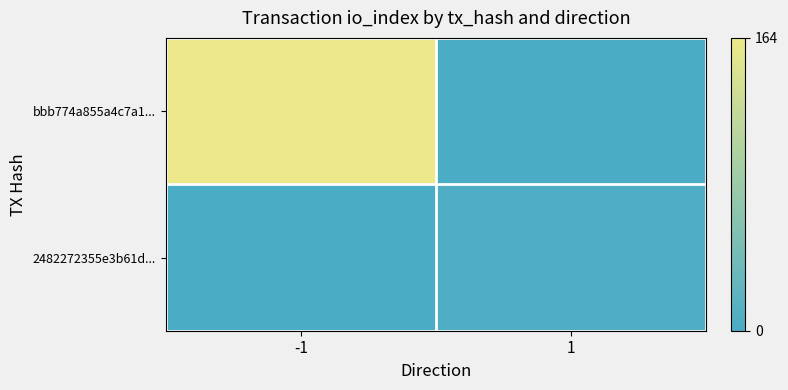

Which series has the largest range (max minus min)?

bbb774a855a4c7a1...